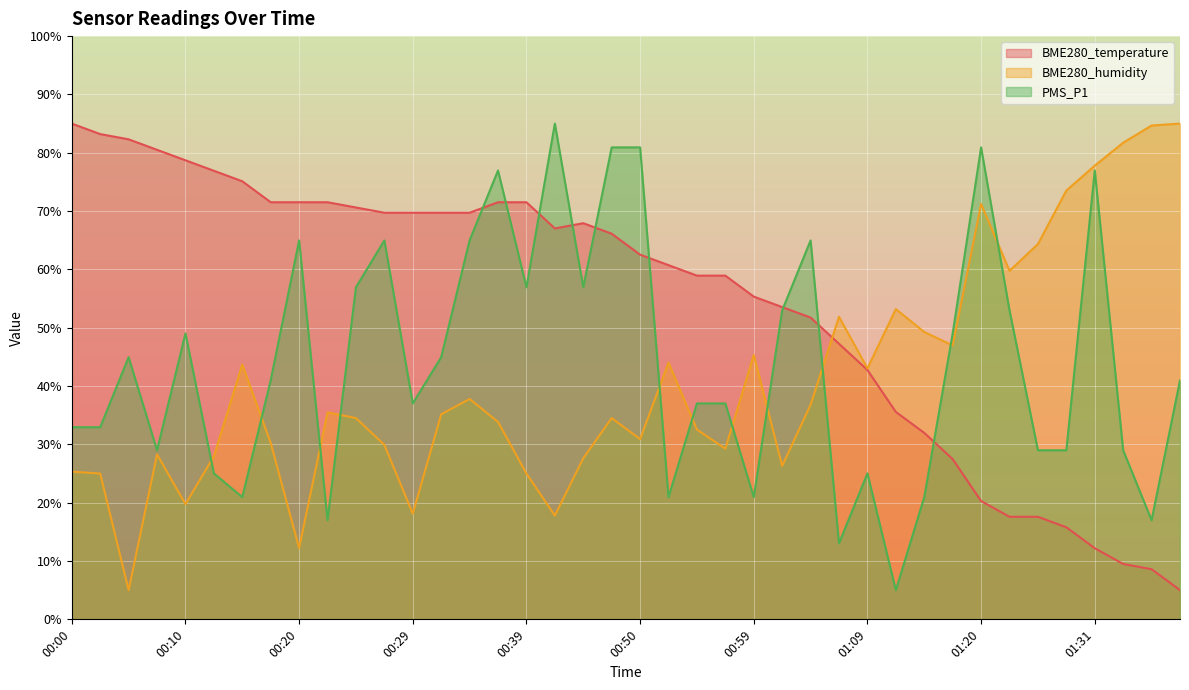

How many lines are shown in the chart?

3